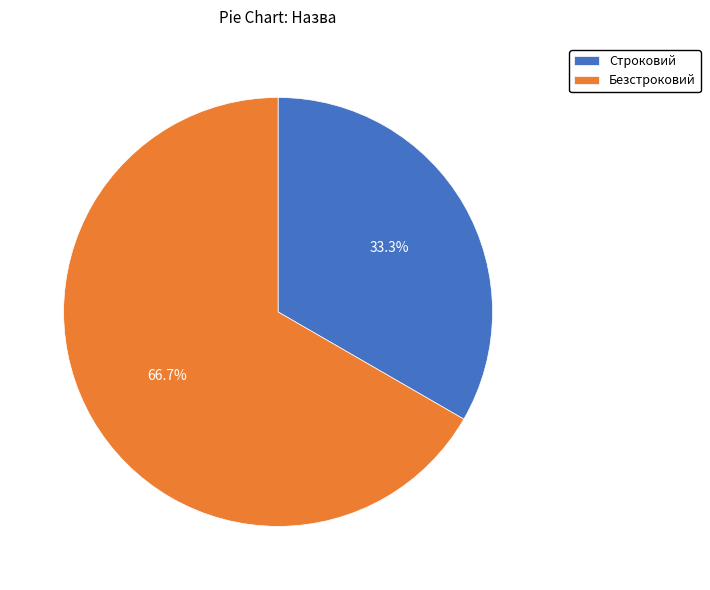

What is the ratio of the value at Строковий to the value at Безстроковий?

0.5